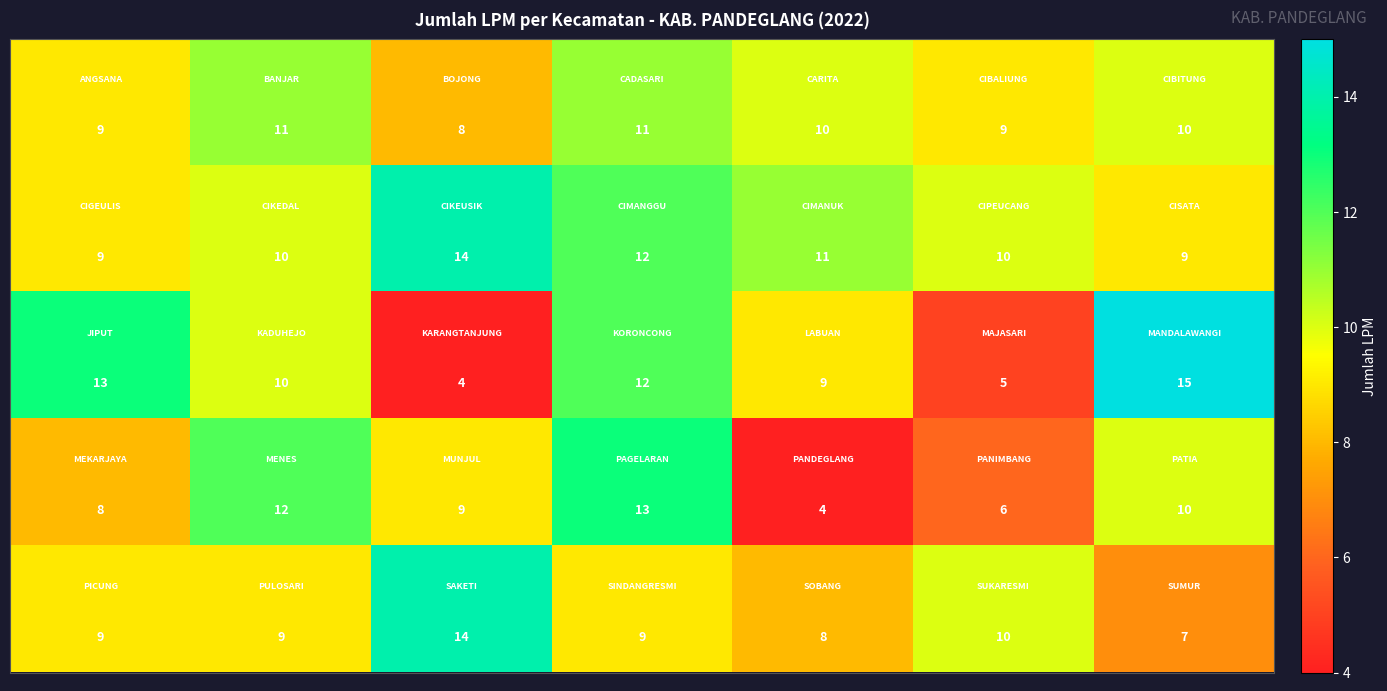

What is the smallest value displayed?

4